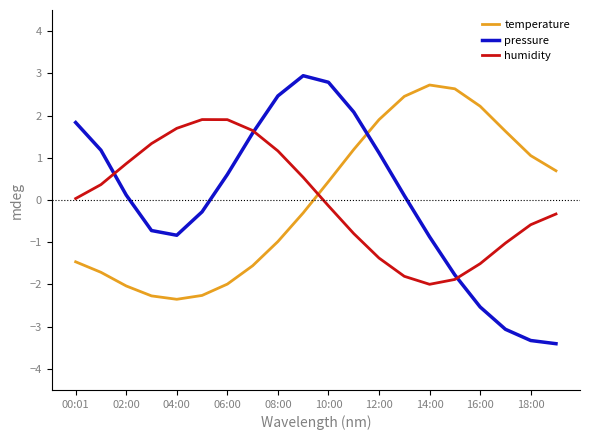

After their last crossing, which series has the higher values: humidity or temperature?

temperature